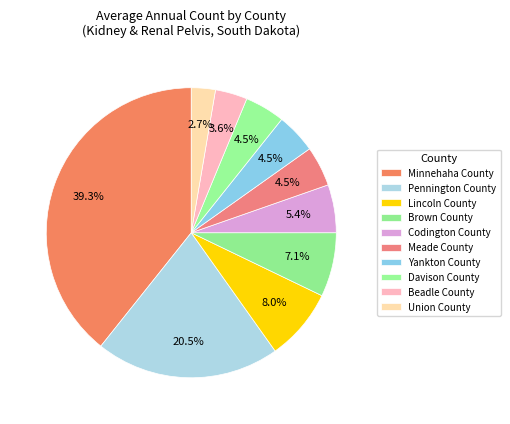

Between Beadle County and Davison County, which is larger?

Davison County